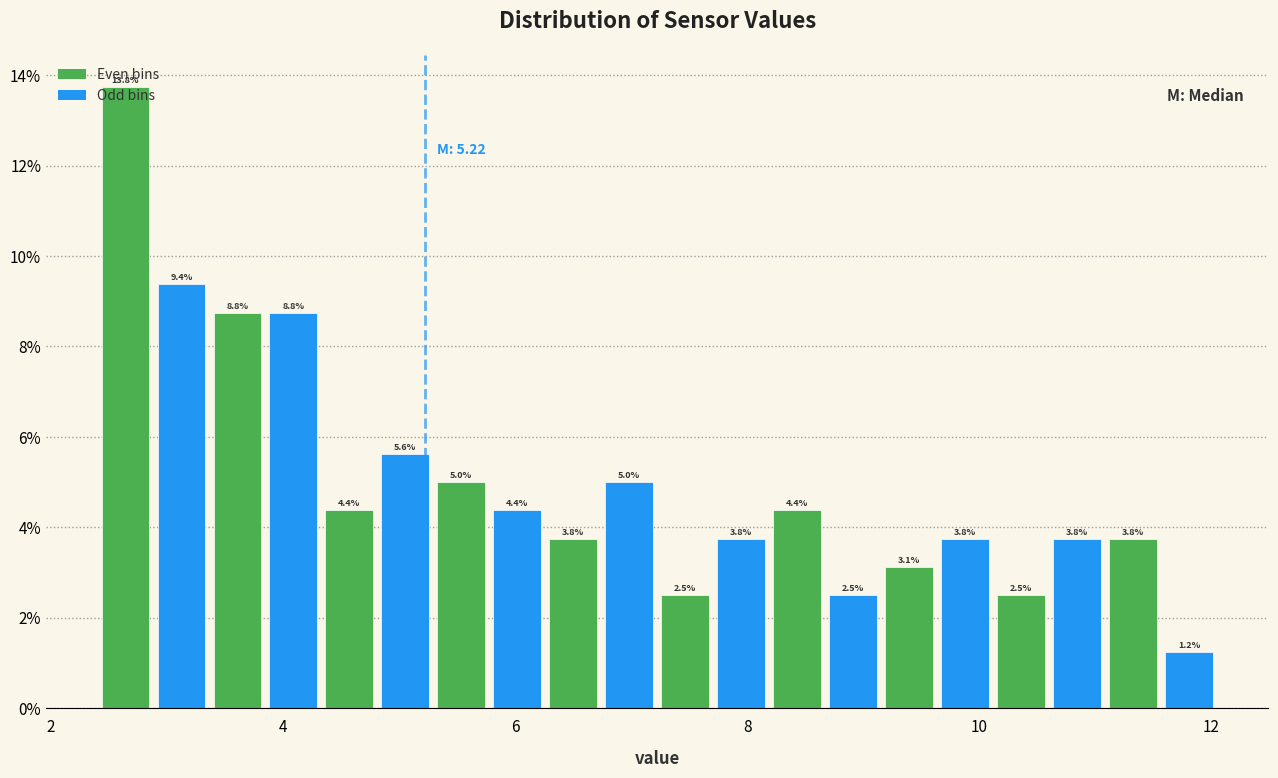

Around what value on the x-axis is the tallest bar? Give the approximate position of its centre, as read against the axis.

2.6